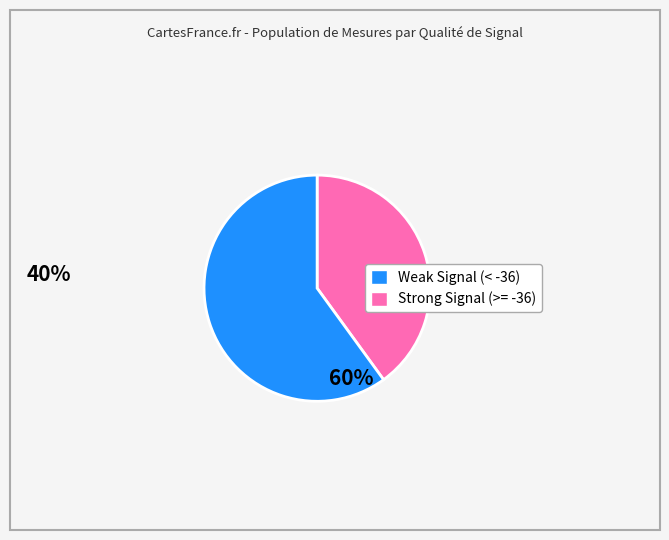

Does any single category account for the majority?

Yes